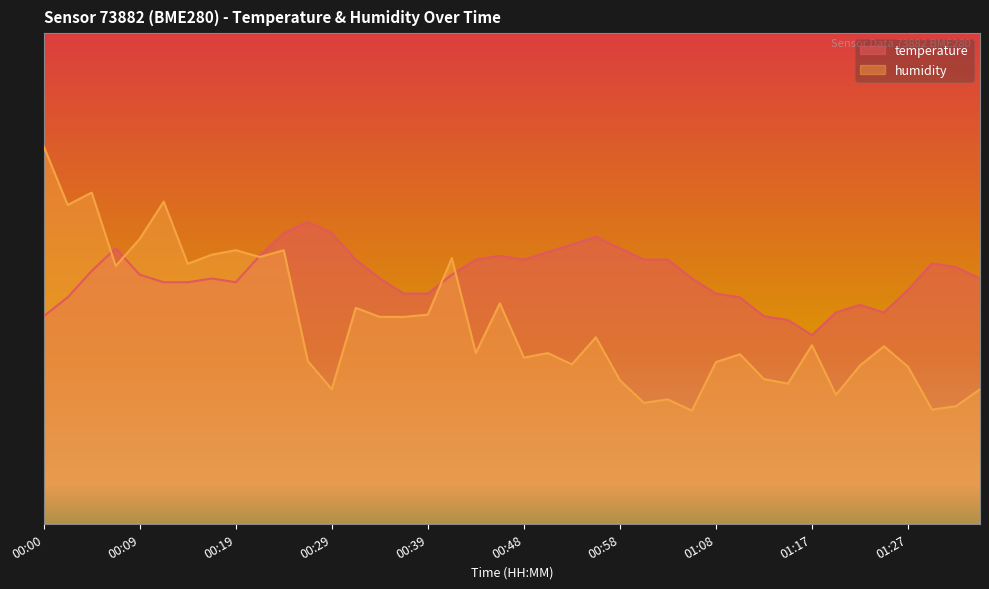

Reading right to left, list all the values displayed in this chart.

temperature: 1.8	1.8	1.8	1.7	1.7	1.7	1.7	1.6	1.6	1.6	1.7	1.7	1.8	1.8	1.8	1.8	1.9	1.8	1.8	1.8	1.8	1.8	1.8	1.7	1.7	1.8	1.8	1.9	1.9	1.9	1.8	1.7	1.8	1.7	1.7	1.8	1.8	1.8	1.7	1.6
humidity: 1.5	1.4	1.4	1.5	1.6	1.5	1.4	1.6	1.5	1.5	1.5	1.5	1.4	1.4	1.4	1.5	1.6	1.5	1.6	1.5	1.7	1.6	1.8	1.7	1.6	1.6	1.7	1.5	1.5	1.8	1.8	1.8	1.8	1.8	2.0	1.9	1.8	2.0	1.9	2.1